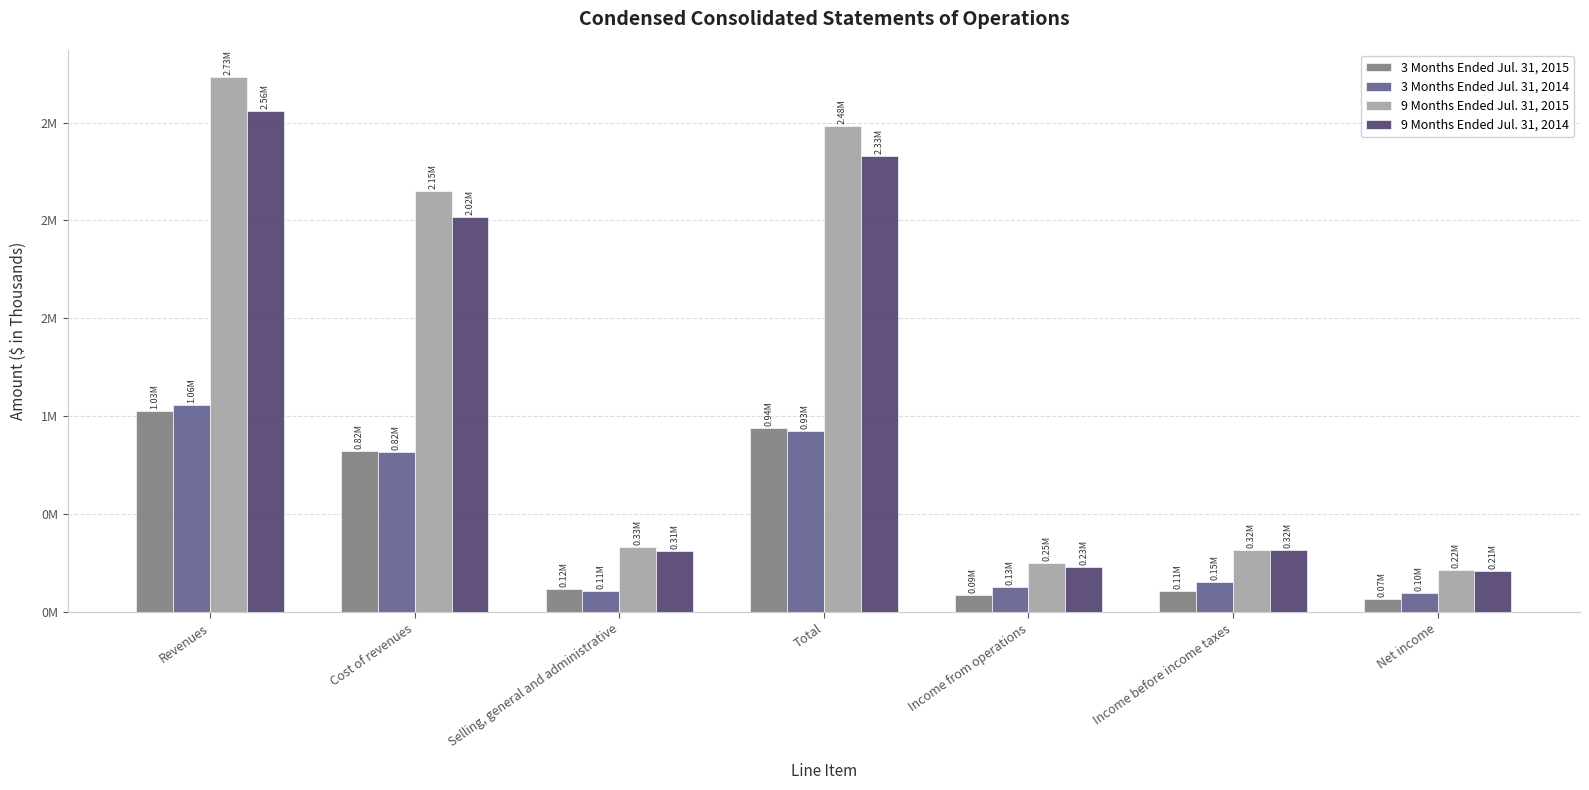

What are all the series names shown in the legend?

3 Months Ended Jul. 31, 2015, 3 Months Ended Jul. 31, 2014, 9 Months Ended Jul. 31, 2015, 9 Months Ended Jul. 31, 2014